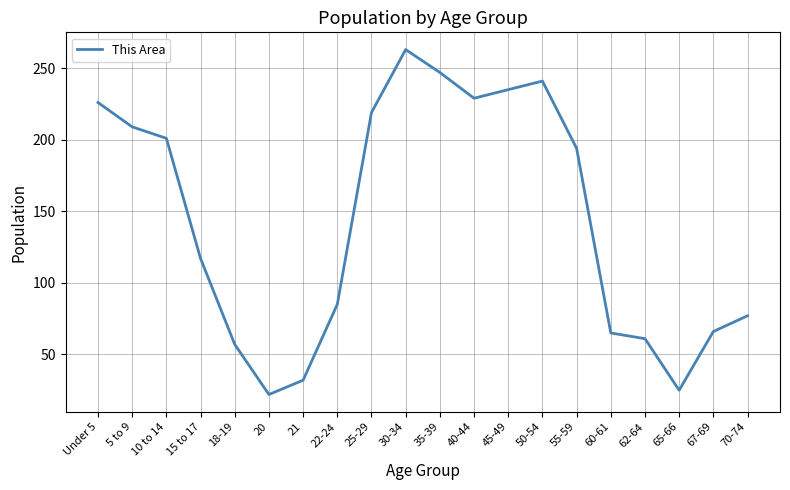

What is the ratio of the value at Under 5 to the value at 25-29?

1.0